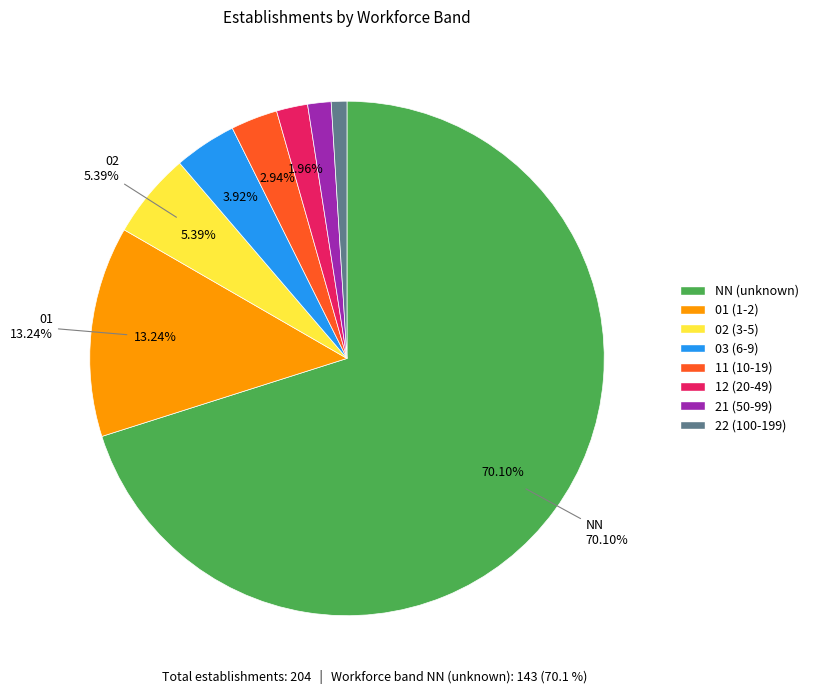

To the nearest percent, what is the difference between the 12 and 22 slice percentages?

1%